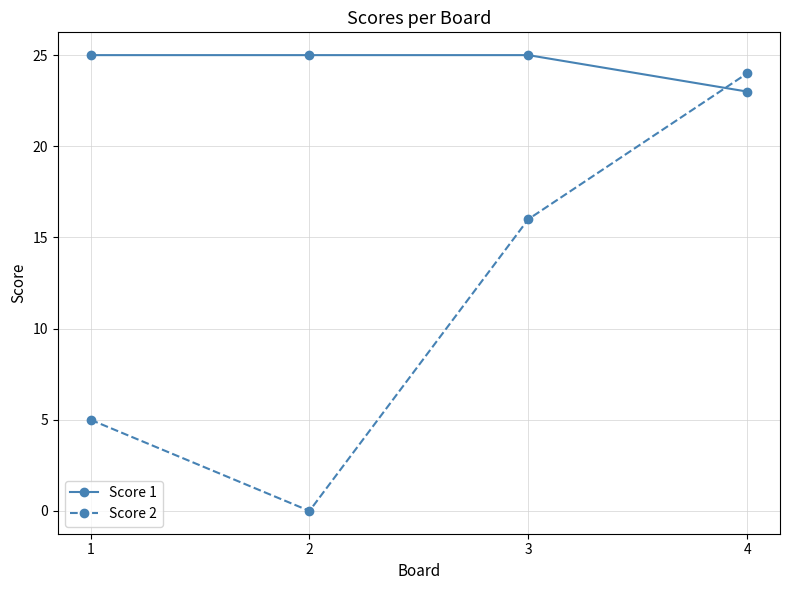

True or false: Score 2 and Score 1 intersect in this chart.

True